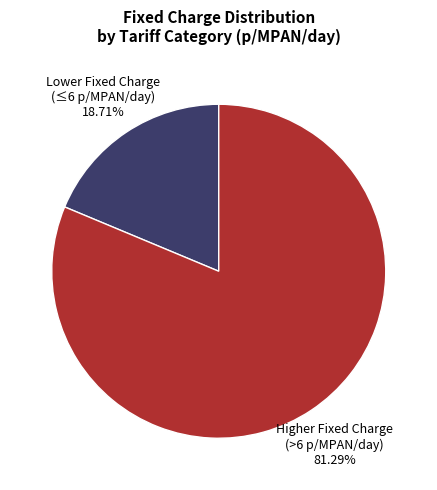

Combined, do Higher Fixed Charge (>6 p/MPAN/day) 81.29% and Lower Fixed Charge (≤6 p/MPAN/day) 18.71% account for over 50%?

Yes